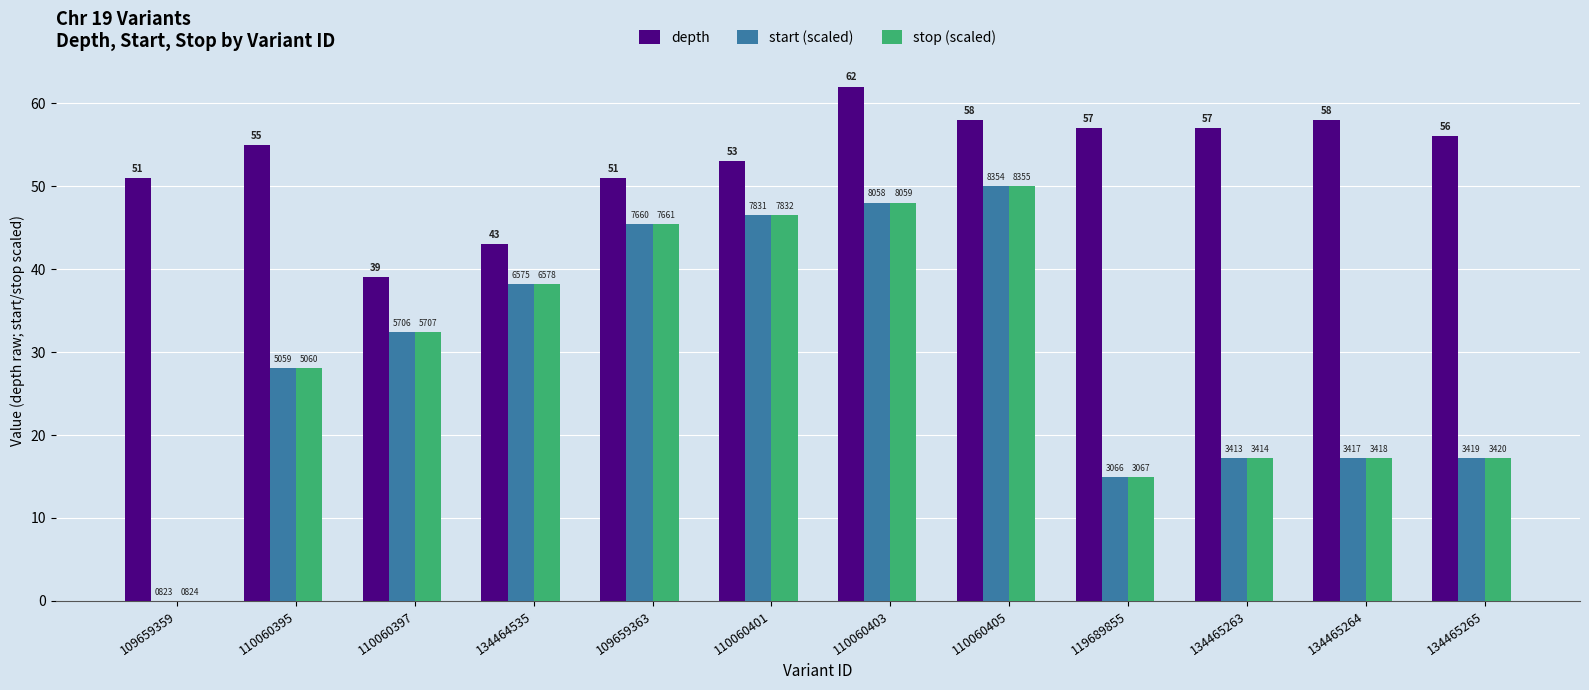

What are all the series names shown in the legend?

depth, start (scaled), stop (scaled)